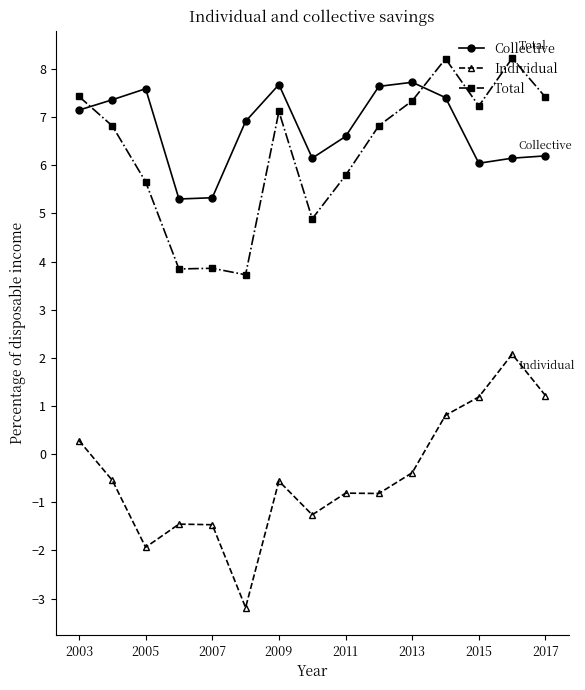

What is the value of the Individual point at the 2nd from the left?

-0.5